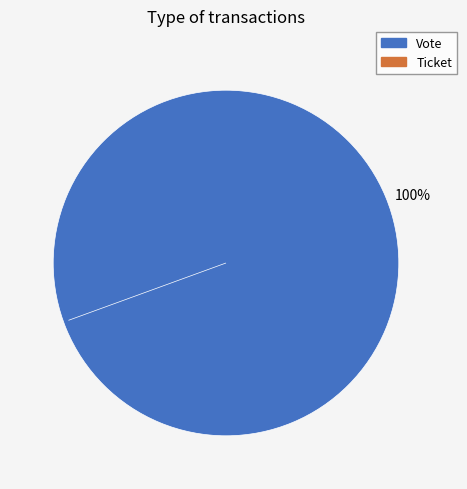

Which has a higher value, Ticket or Vote?

Vote